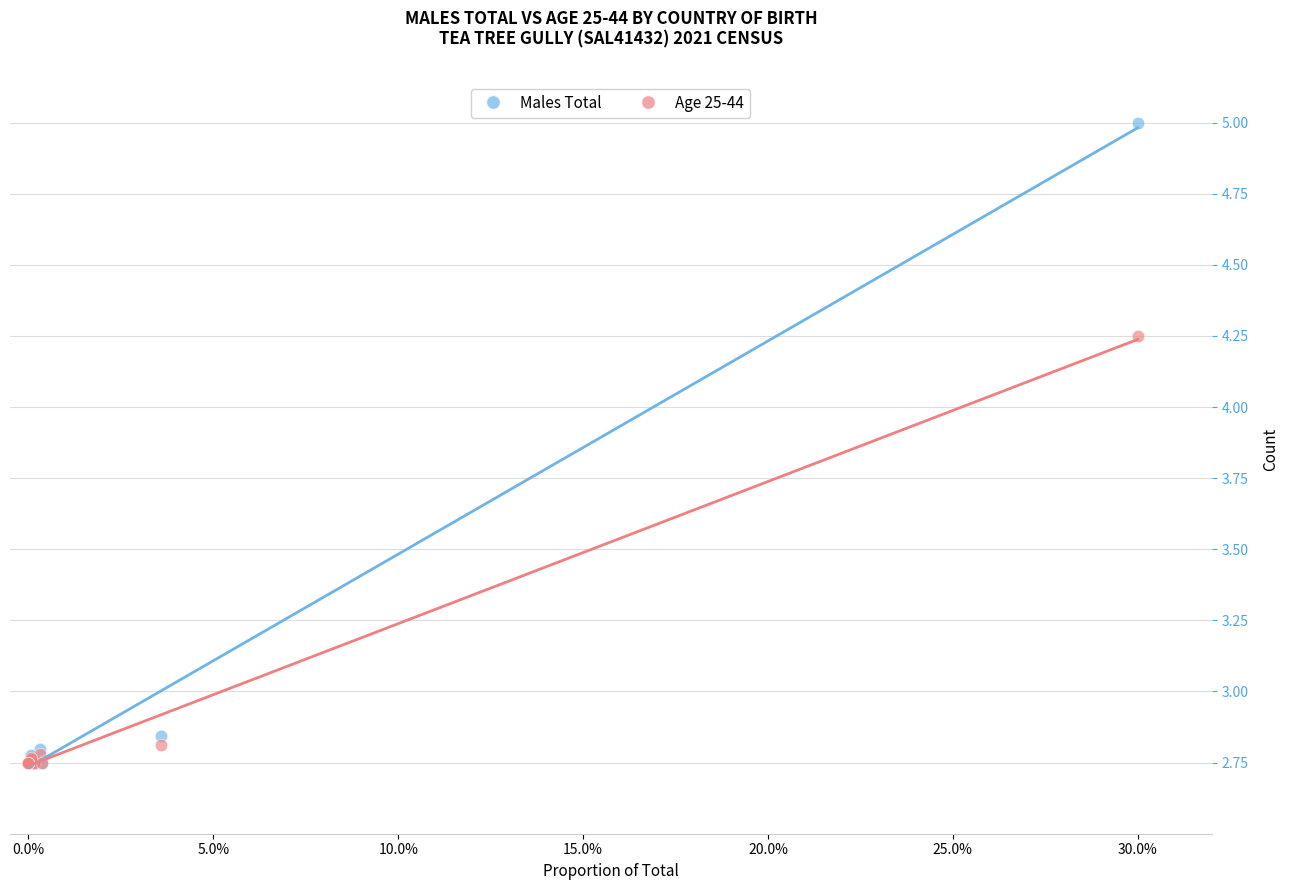

Which series contains the highest Y value?

Males Total